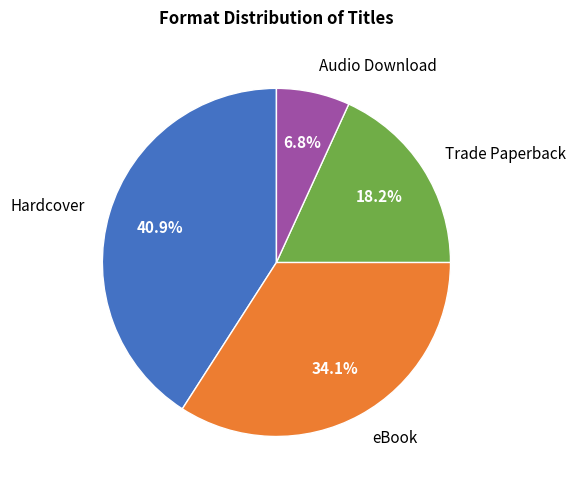

Count the number of slices in the pie.

4